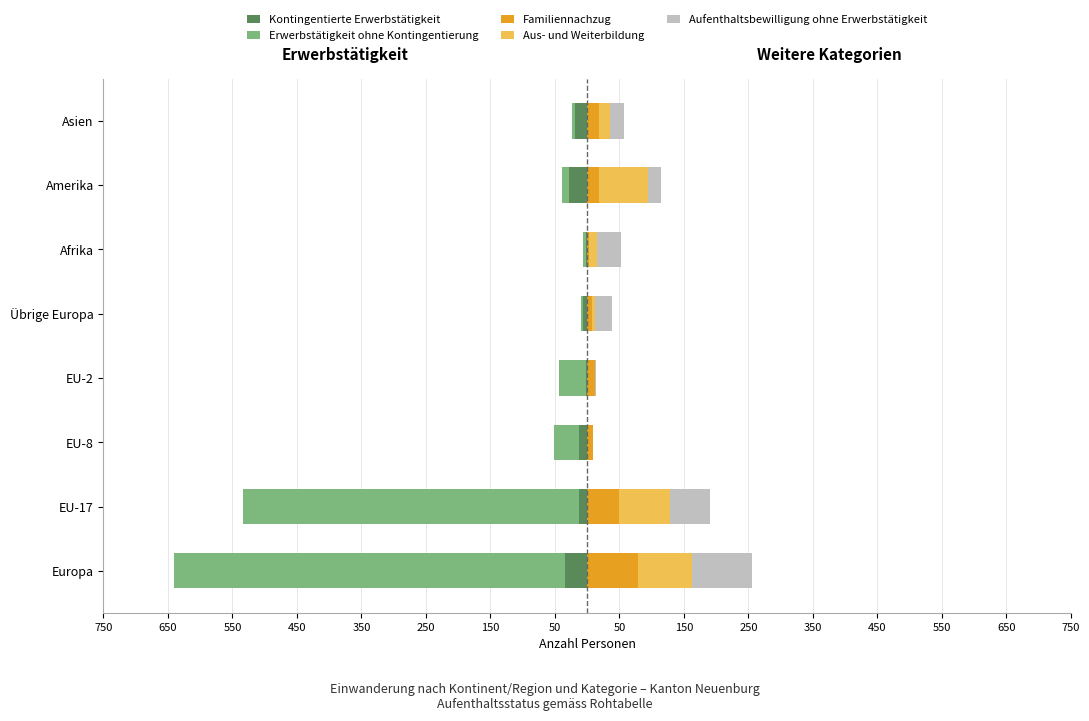

Which has a higher value, Übrige Europa or Amerika?

Übrige Europa